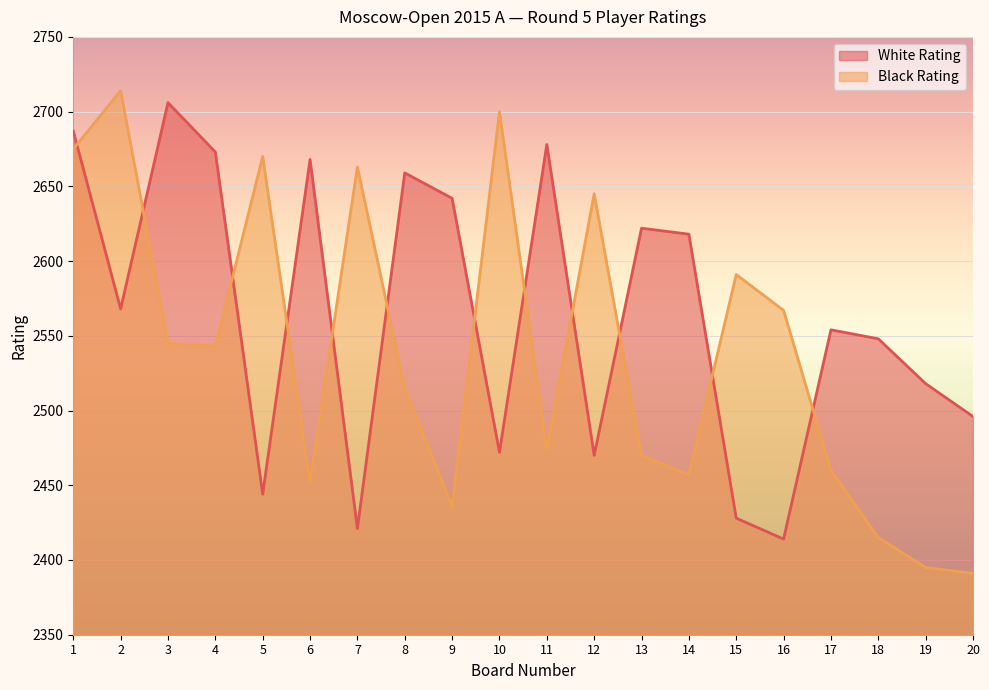

Does the chart display data point markers on the line(s)?

No